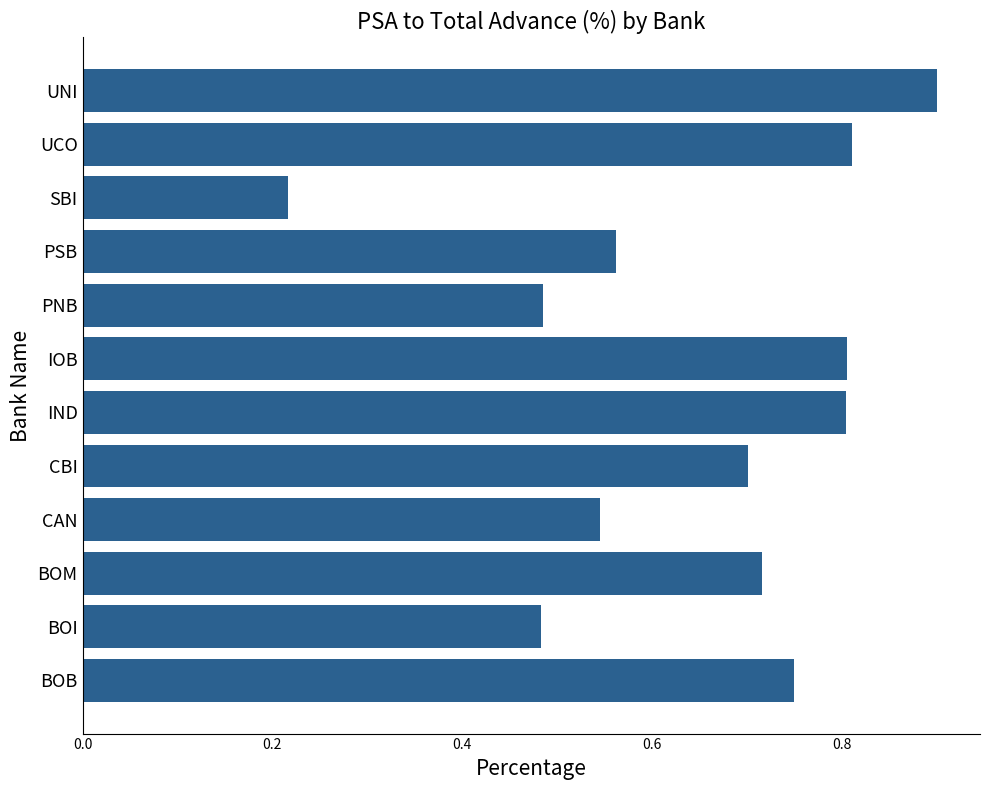

At which category does the chart reach its minimum across all series?

SBI